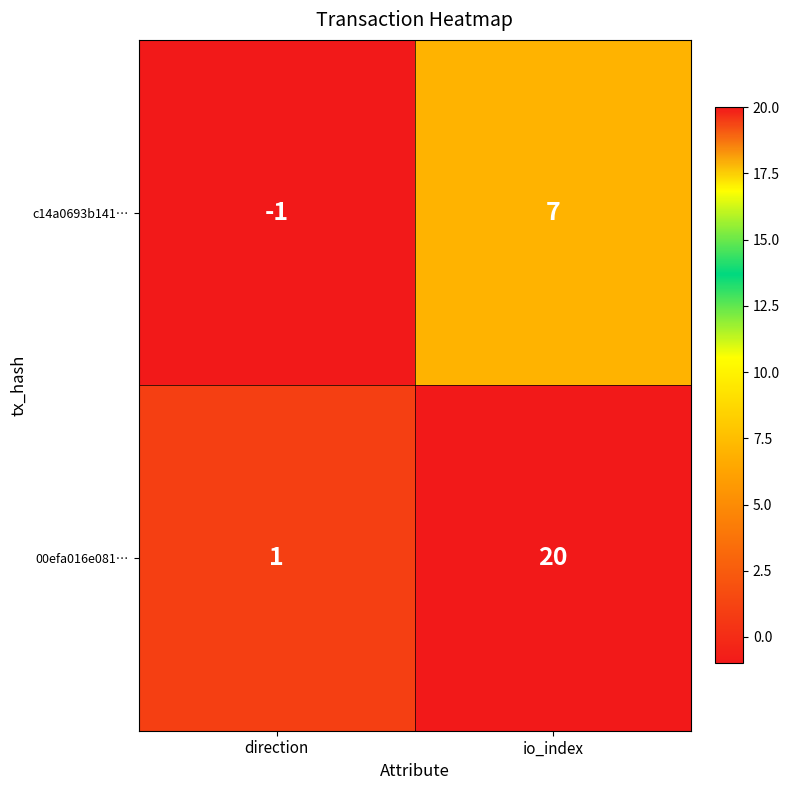

What is the maximum value shown in the chart?

20